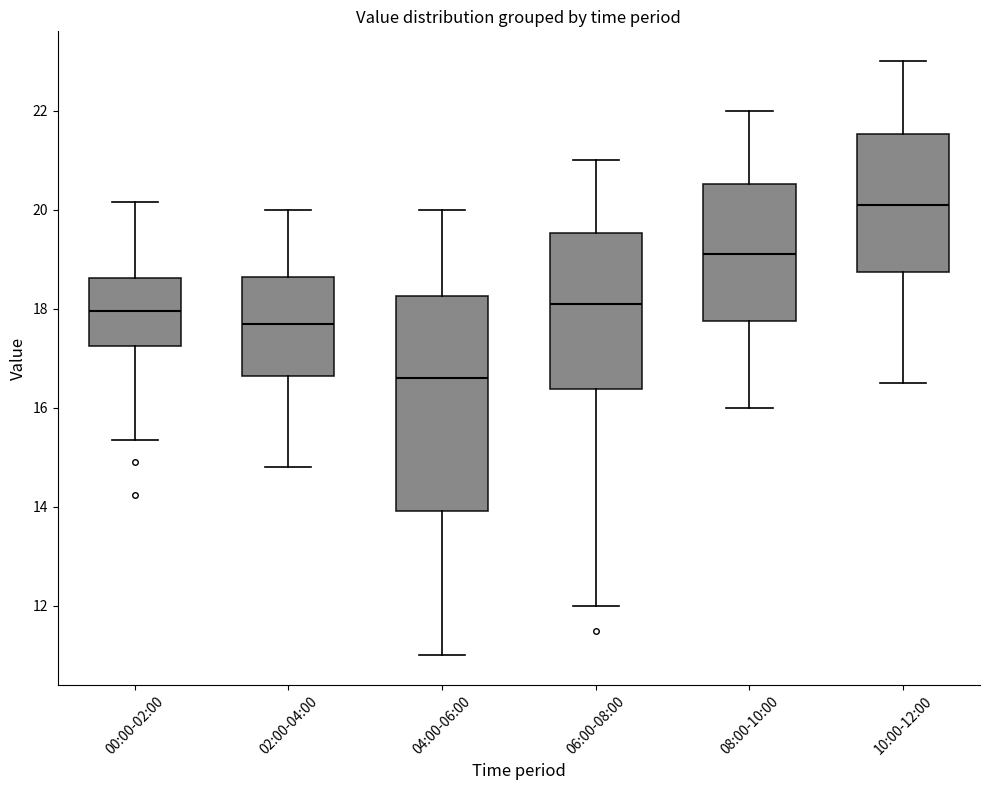

Reading left to right, transcribe this box plot: for each box, give where its median line is, the range the box spans, and where its two whiskers end, as read against the y-axis. The values are not printed on the chart, so give them approximately, as read against the axis.

00:00-02:00: median 18.0, box 17.2 to 18.6, whiskers 15.4 to 20.2
02:00-04:00: median 17.8, box 16.6 to 18.6, whiskers 14.8 to 20.0
04:00-06:00: median 16.6, box 14.0 to 18.2, whiskers 11.0 to 20.0
06:00-08:00: median 18.2, box 16.4 to 19.6, whiskers 12.0 to 21.0
08:00-10:00: median 19.2, box 17.8 to 20.6, whiskers 16.0 to 22.0
10:00-12:00: median 20.2, box 18.8 to 21.6, whiskers 16.6 to 23.0